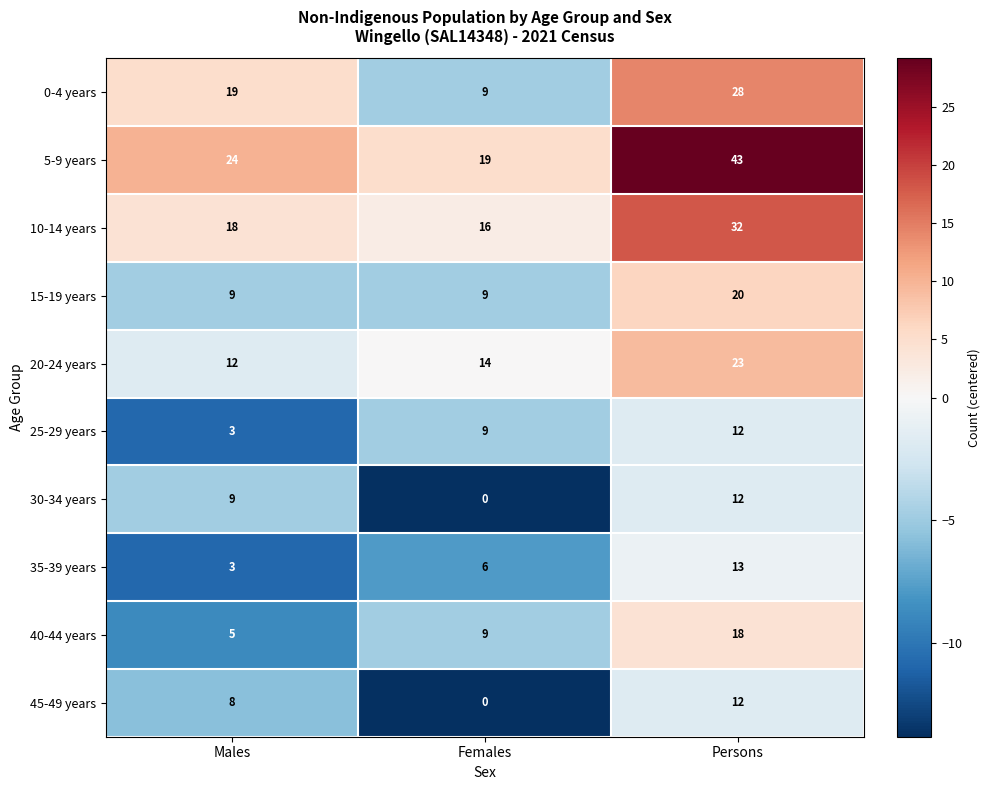

What is the sum of the 25-29 years values at Persons and Females?

21